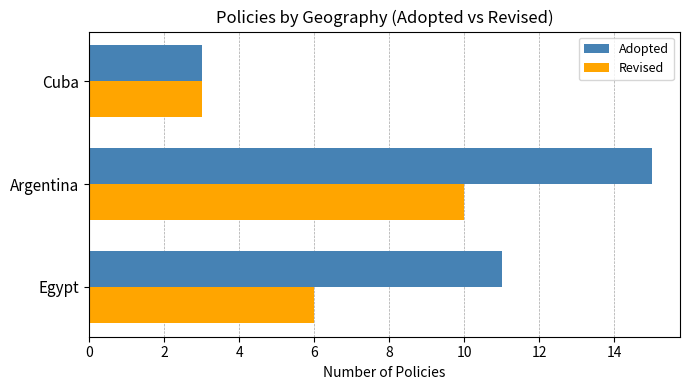

Which series has the largest total across all categories?

Adopted